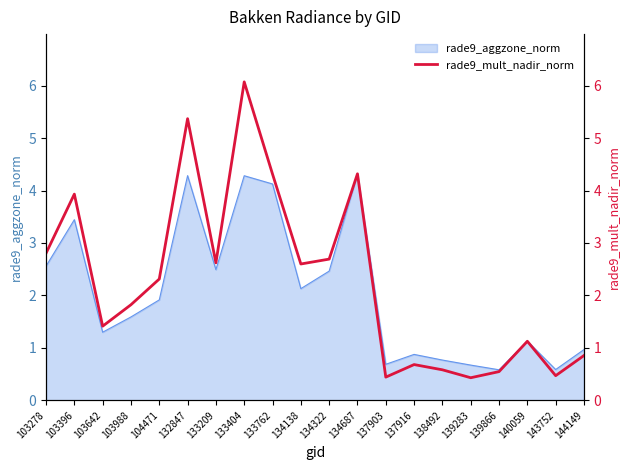

Between 103396 and 103642, which is larger?

103396